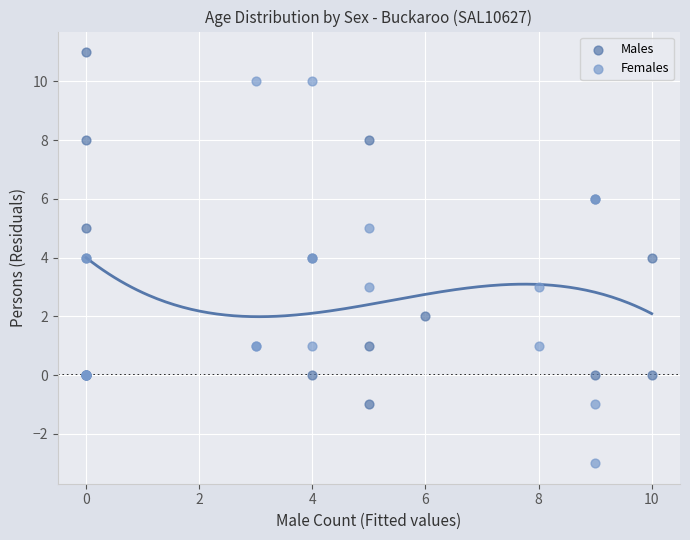

Which series has the widest spread of Y values?

Females